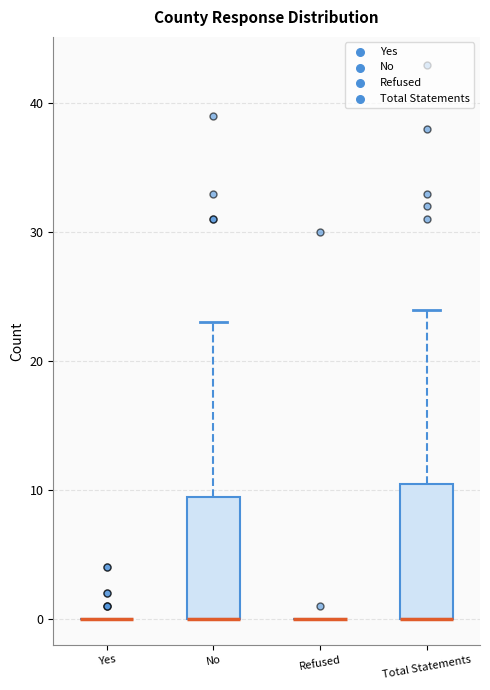

Where does the upper whisker of the box for Total Statements end on the y-axis? The values are not printed on the chart, so give them approximately, as read against the axis.

24